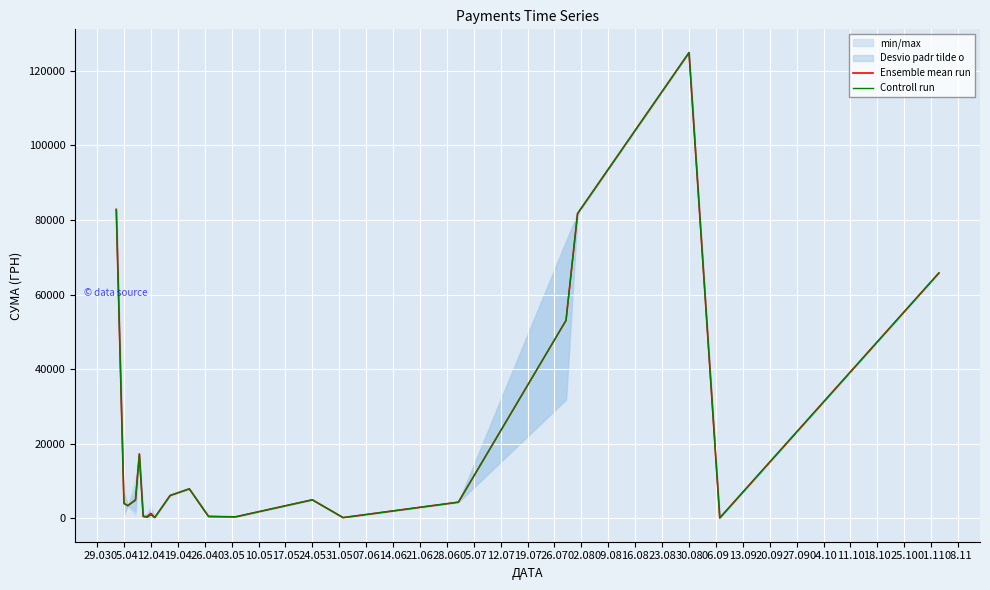

How many interior local peaks does the Controll run series have?

5